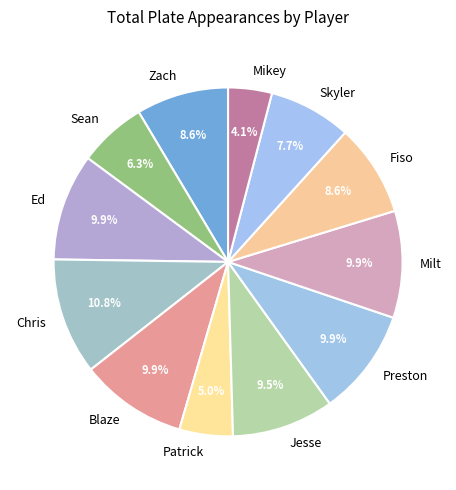

Is there a majority slice in this chart?

No